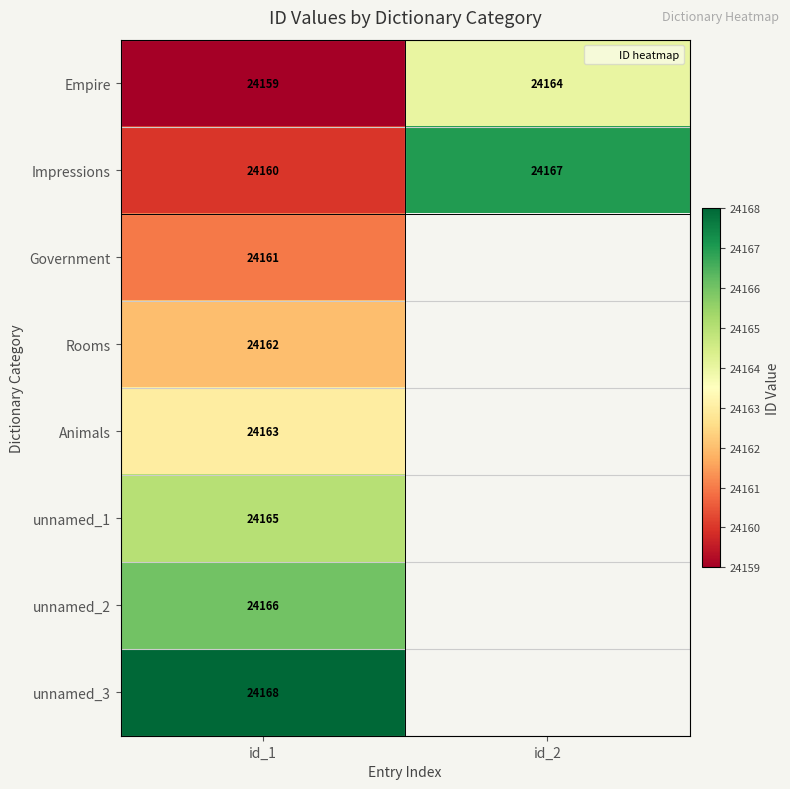

What is the spread (max minus min) of values at id_1?

9